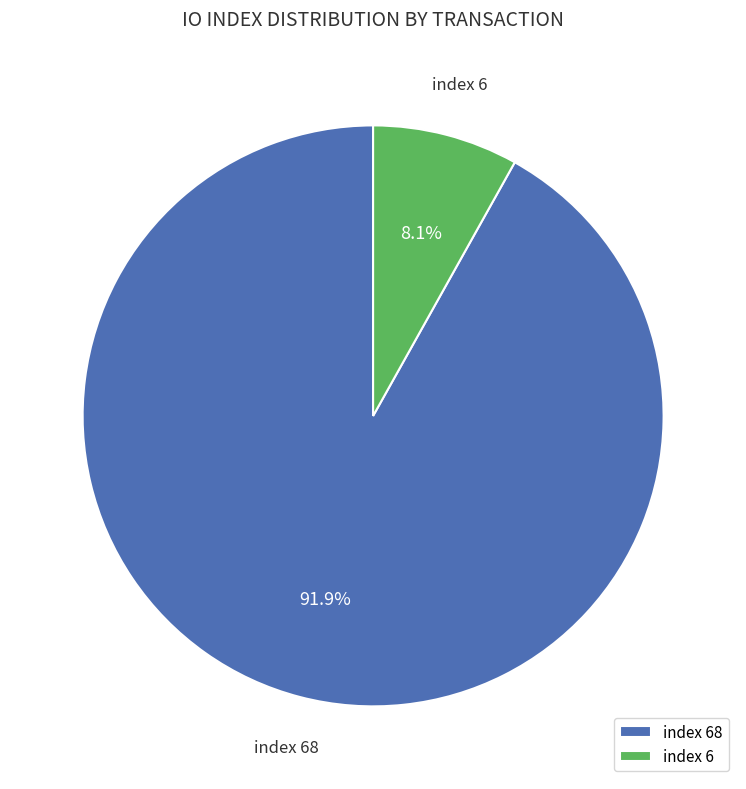

Which has a higher value, index 6 or index 68?

index 68